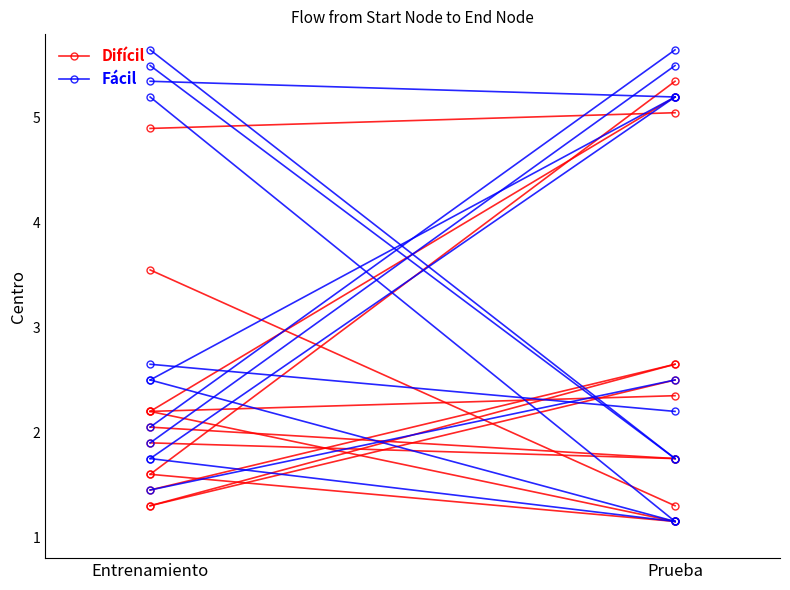

What is the average value of the Difícil series?

1.8